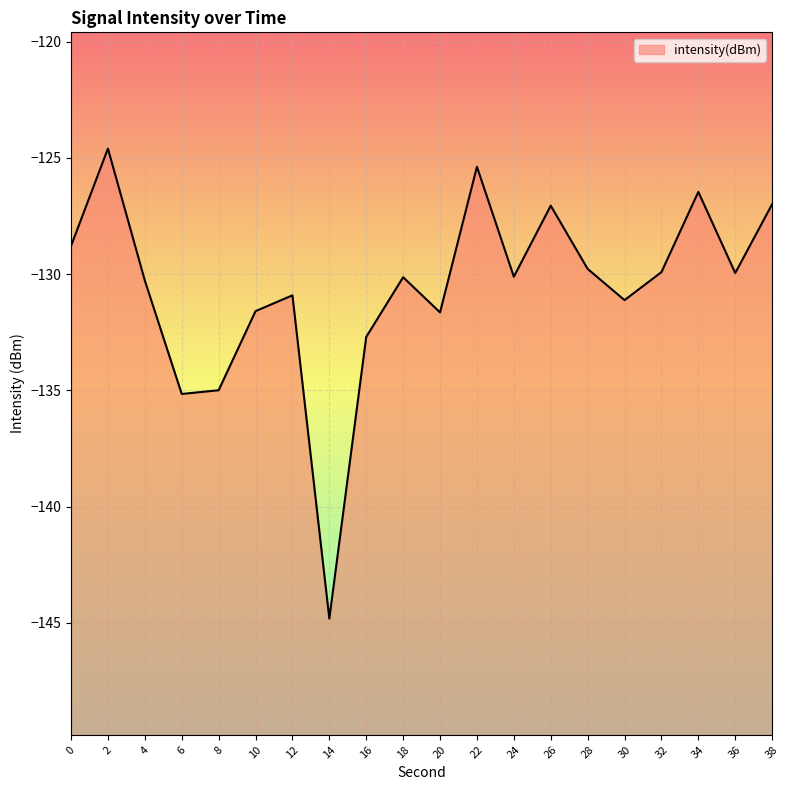

True or false: the data shows -131.7 at 20.

True